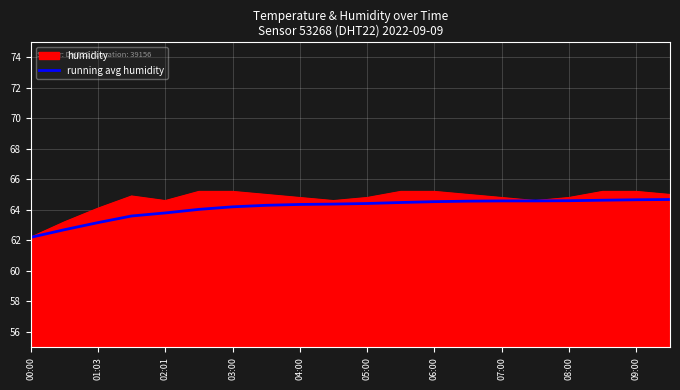

Does the chart have visible grid lines?

Yes